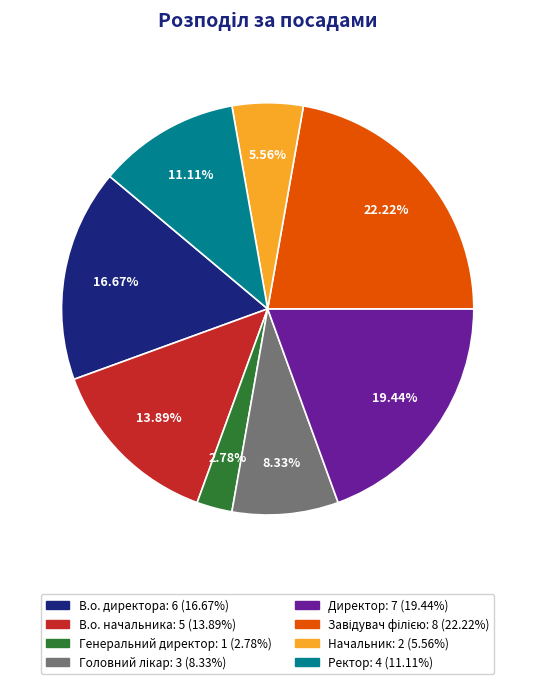

What is the smallest slice in the pie chart?

Генеральний директор